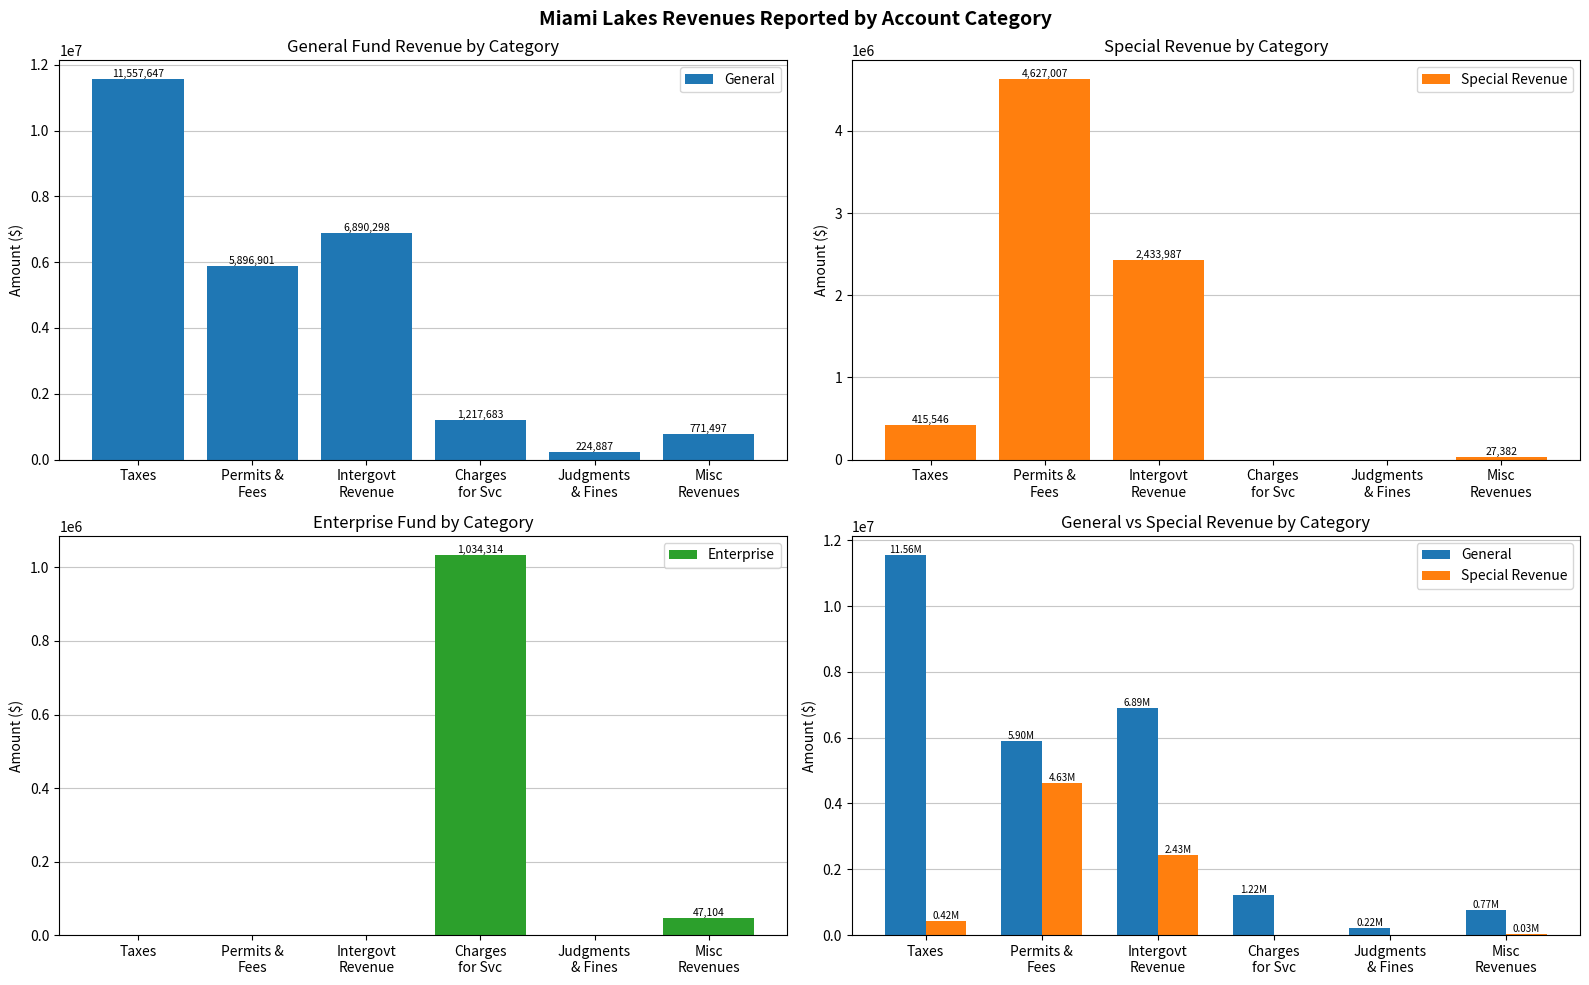

What is the sum of all General values?

26558913